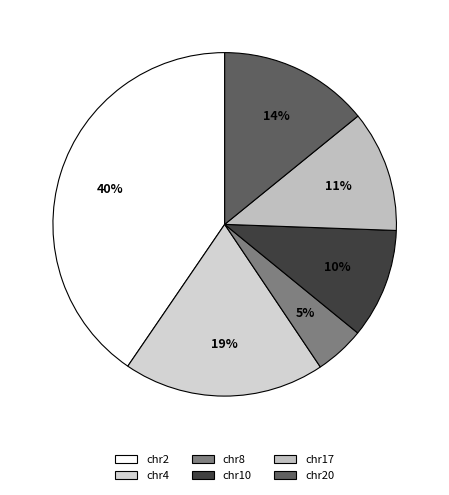

Rank the categories by value from lowest to highest.

chr8, chr10, chr17, chr20, chr4, chr2